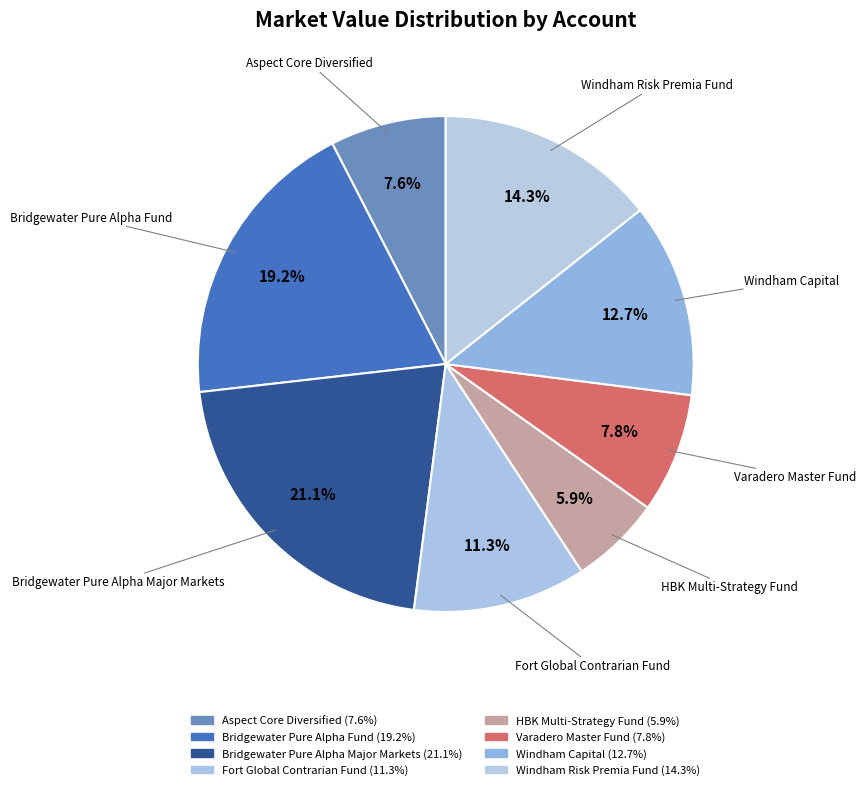

How many slices are in this pie chart?

8